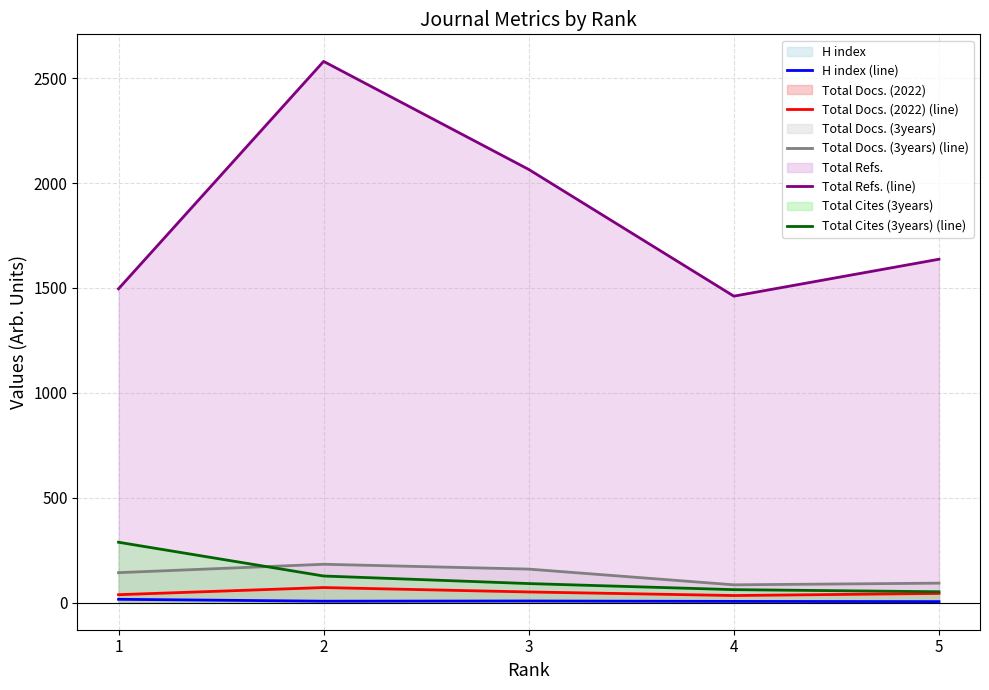

Which label corresponds to the smallest value in the chart?

5